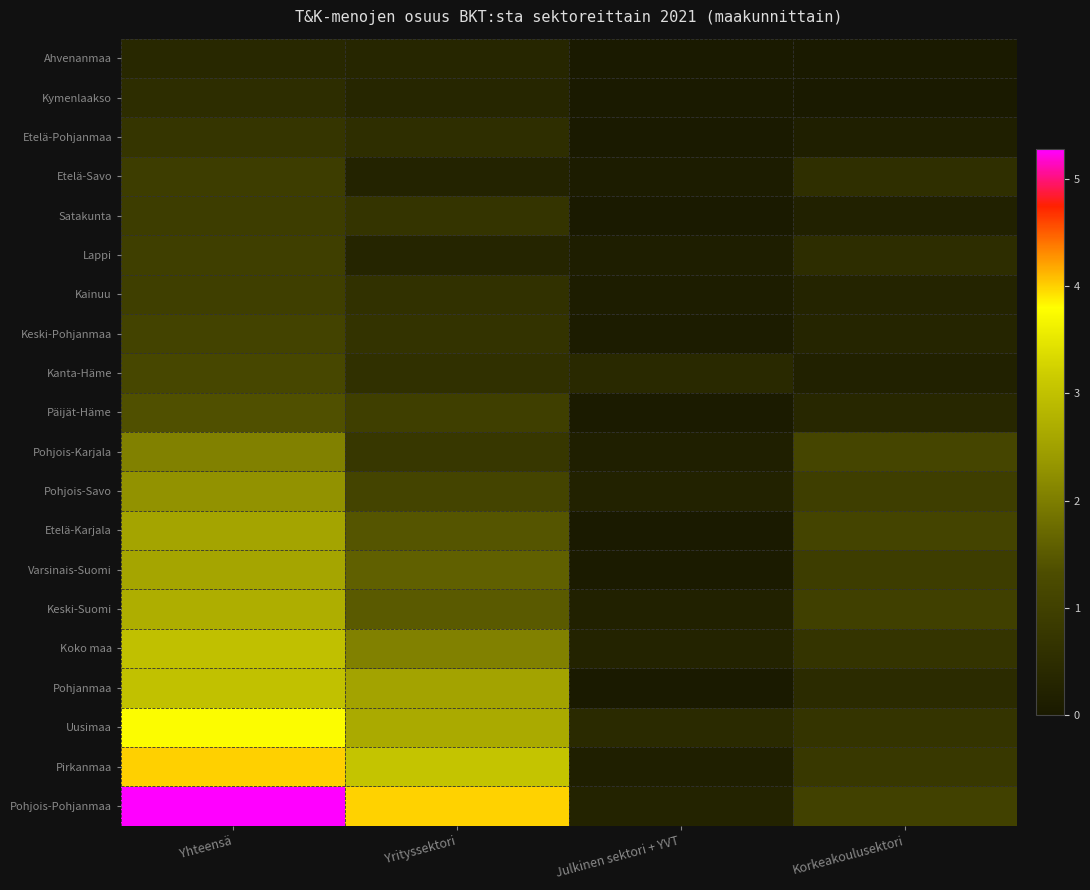

How many distinct data groups are displayed?

20